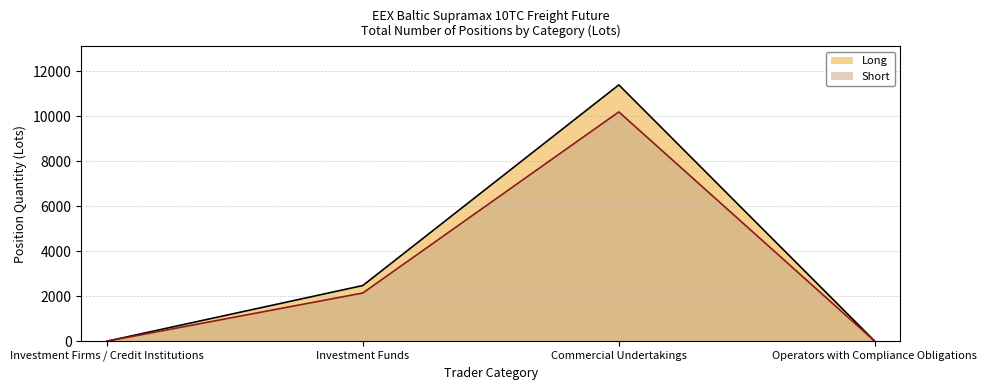

What is the sum of the Long values at Investment Firms / Credit Institutions and Commercial Undertakings?

11398.5